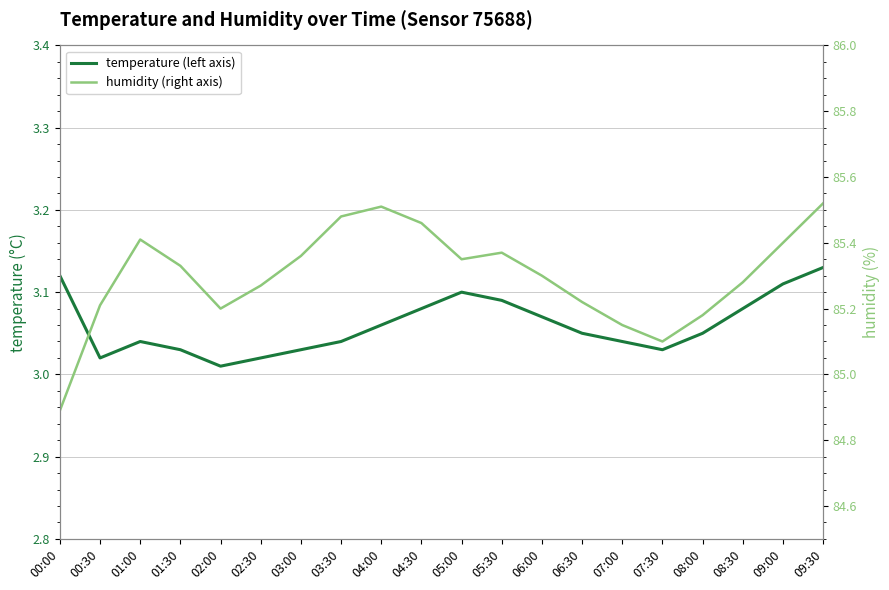

Is it true that temperature (left axis) equals 3.0 at 02:00?

True